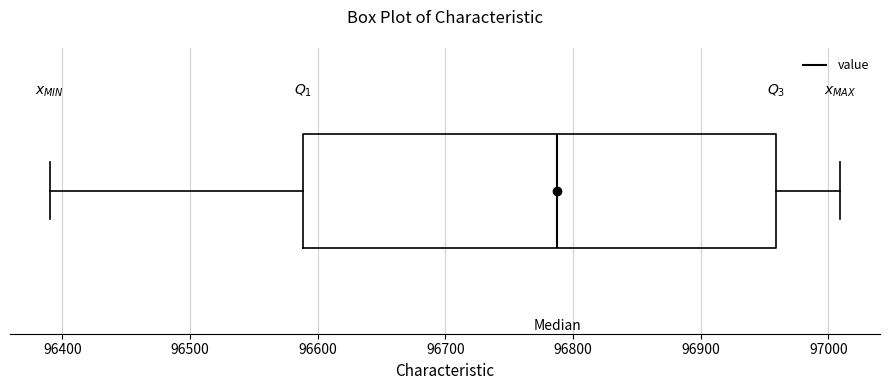

Read this box plot against the x-axis: the position of the median line, the range covered by the box, and the ends of both whiskers. The values are not printed on the chart, so give them approximately, as read against the axis.

median 96790, box 96590 to 96960, whiskers 96390 to 97010